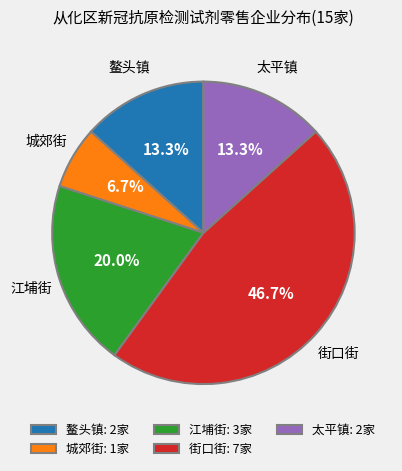

To the nearest percent, what is the difference between the 江埔街 and 鳌头镇 slice percentages?

7%